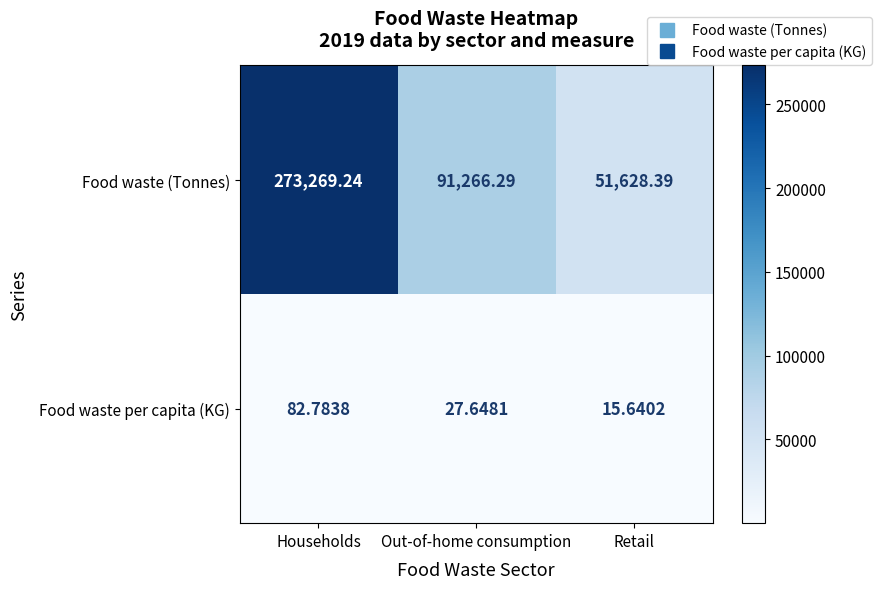

At how many categories does at least one series exceed 17377?

3